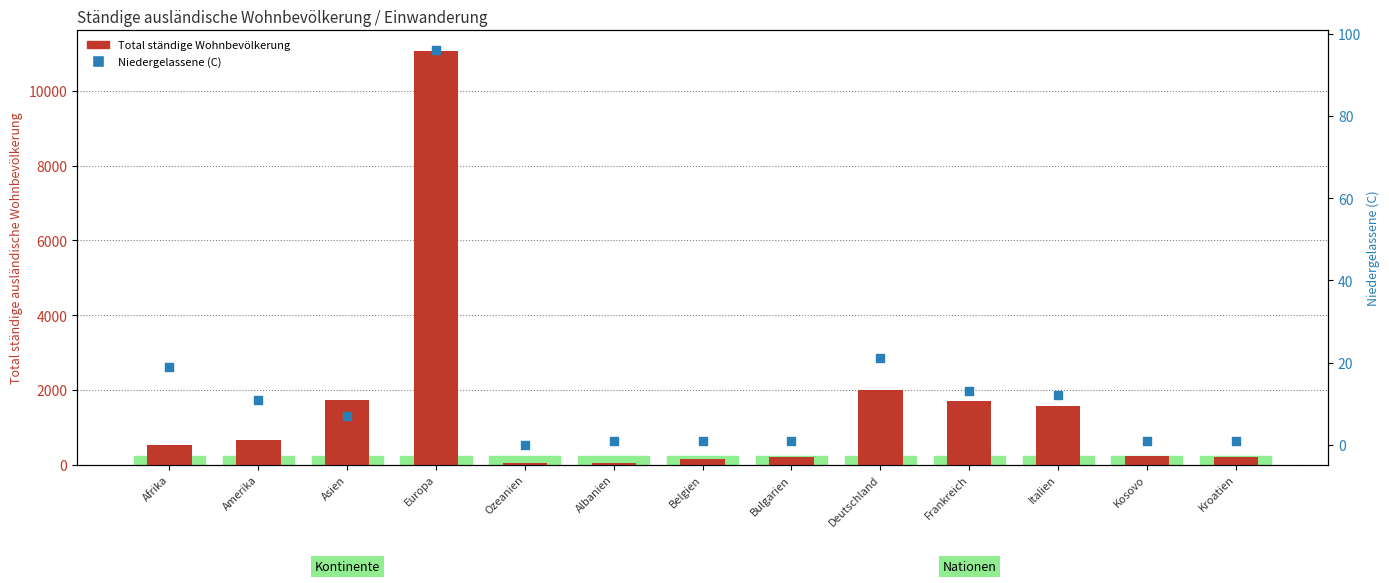

Which series has the largest Y range (max minus min)?

Total (ständige ausländische Wohnbevölkerung)